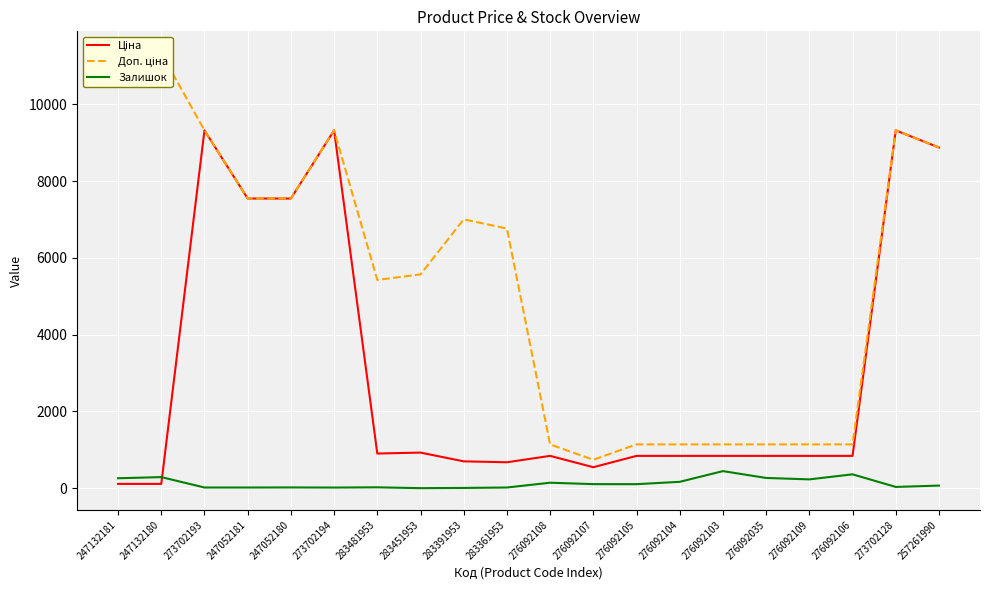

Which label corresponds to the smallest value in the chart?

283451953